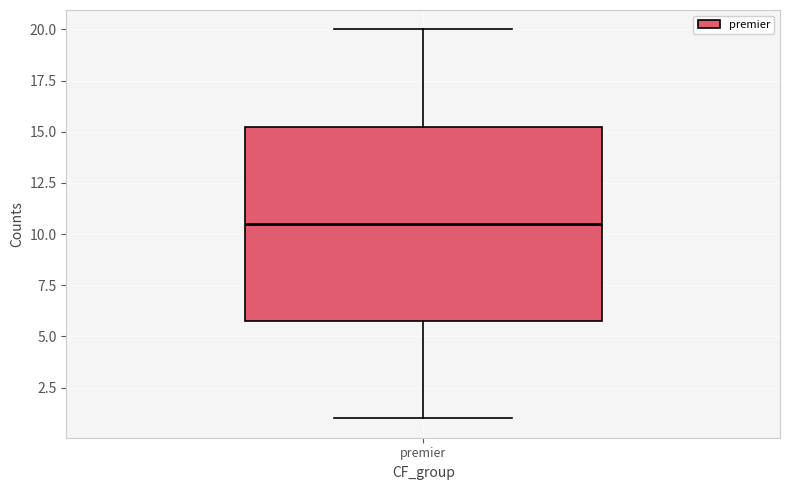

Read this box plot against the y-axis: the position of the median line, the range covered by the box, and the ends of both whiskers. The values are not printed on the chart, so give them approximately, as read against the axis.

median 10.5, box 6.0 to 15.5, whiskers 1.0 to 20.0